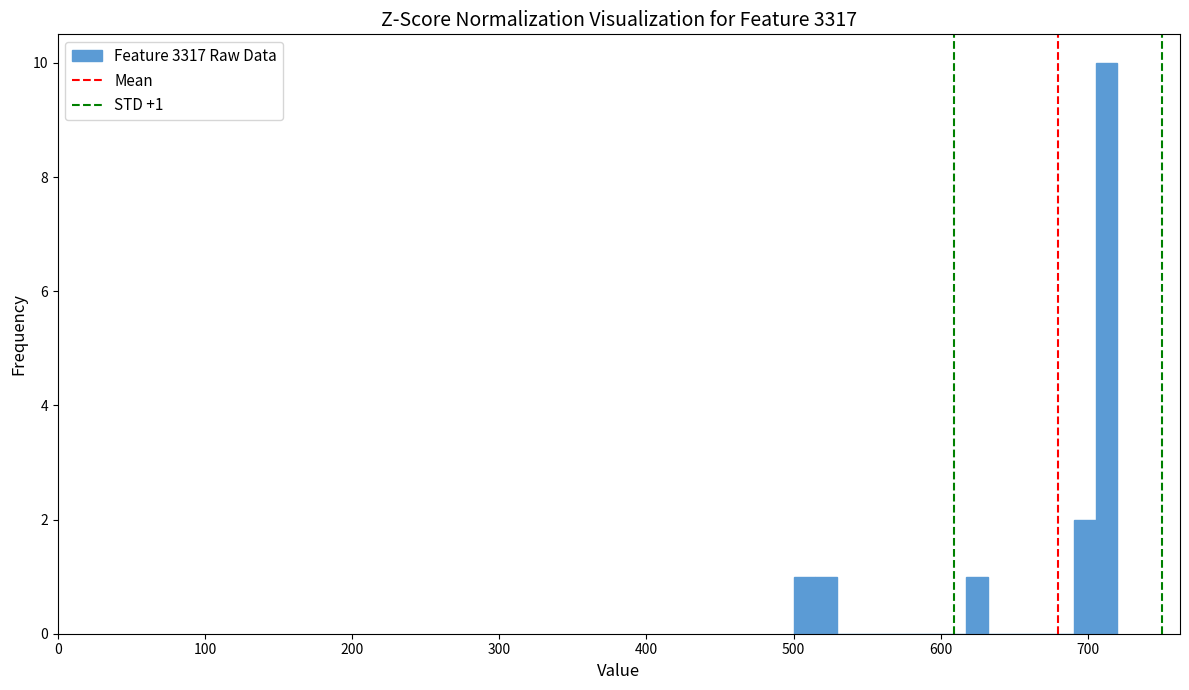

Around what value on the x-axis is the tallest bar? Give the approximate position of its centre, as read against the axis.

710